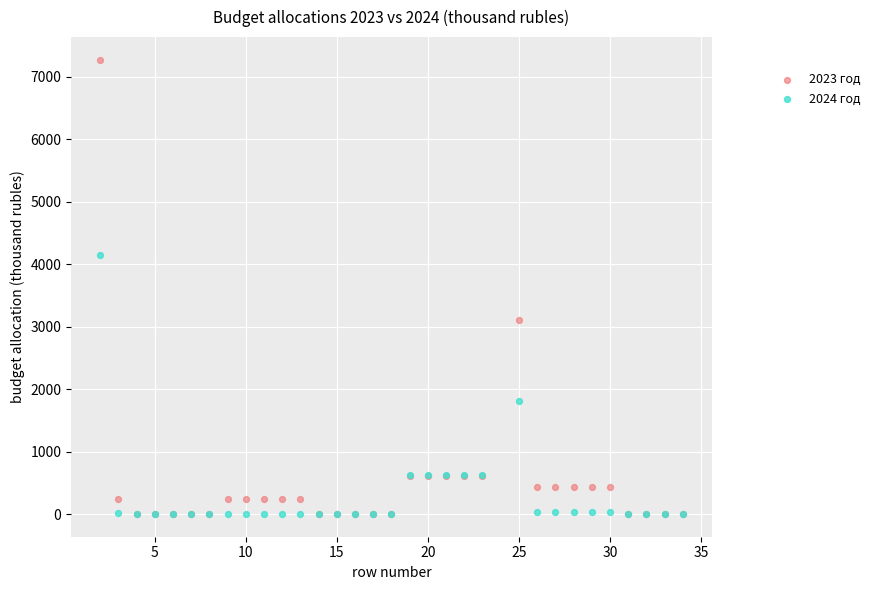

Which series has the largest Y range (max minus min)?

2023 год